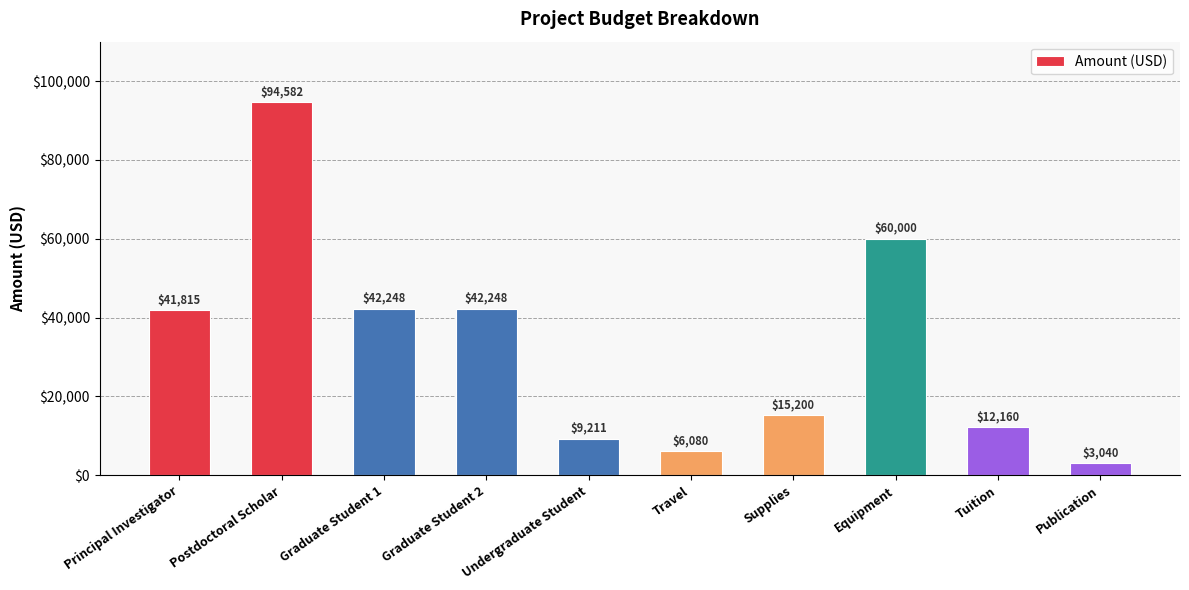

What is the minimum value shown in the chart?

3040